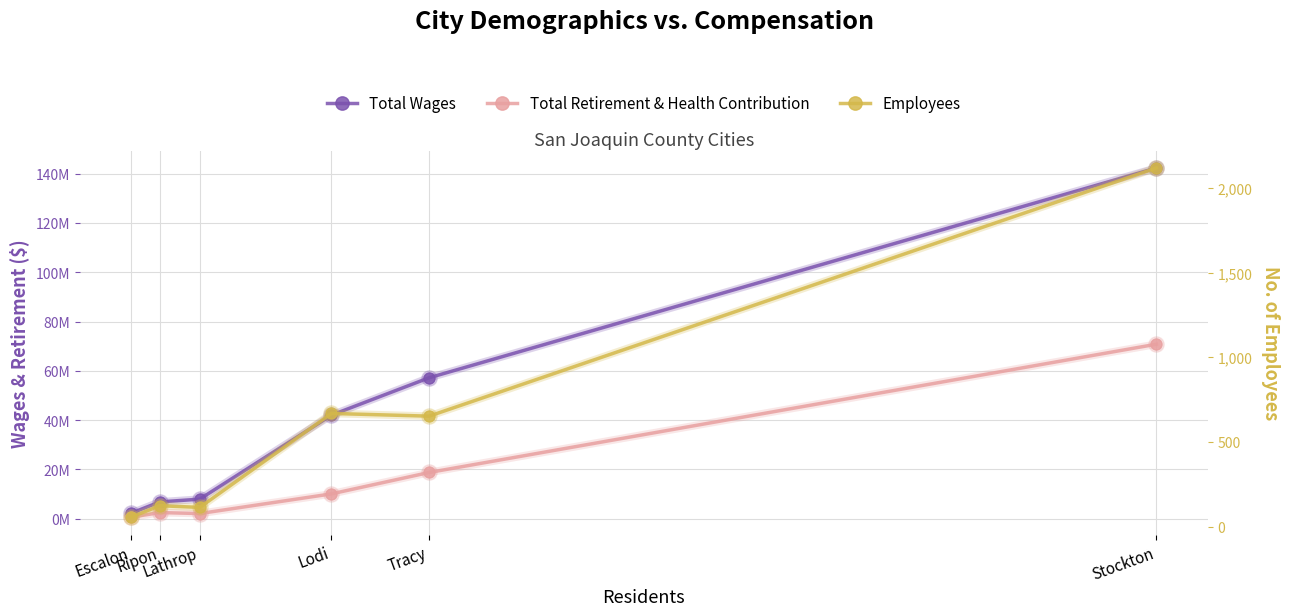

How many categories are shown in the chart?

6